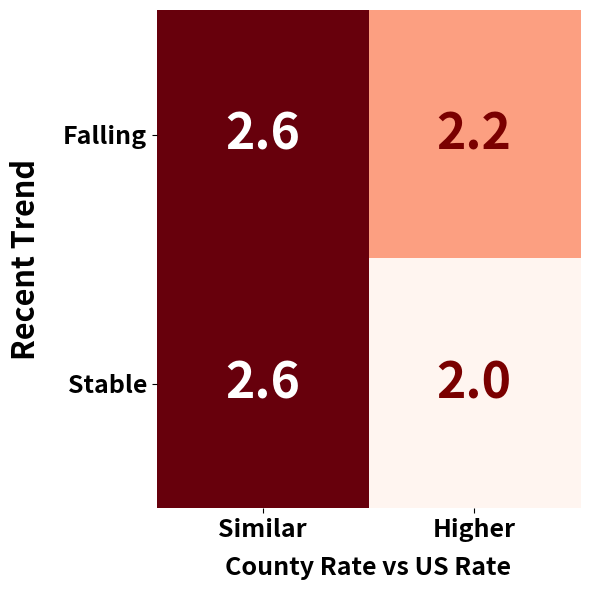

Is the value of Falling at Similar greater than the value of Stable at Higher?

Yes